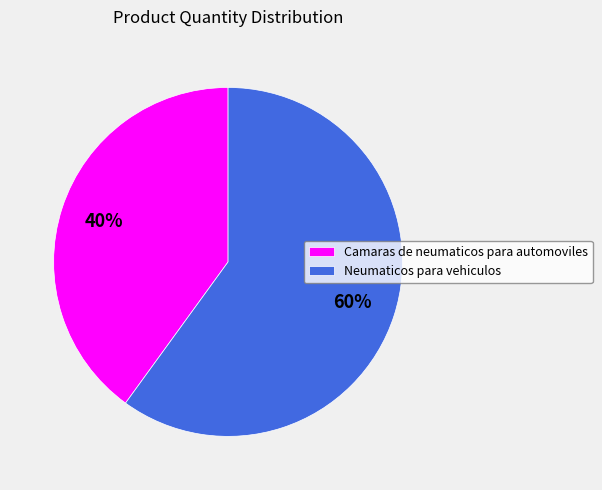

To the nearest percent, what is the difference between the Camaras de neumaticos para automoviles and Neumaticos para vehiculos slice percentages?

20%